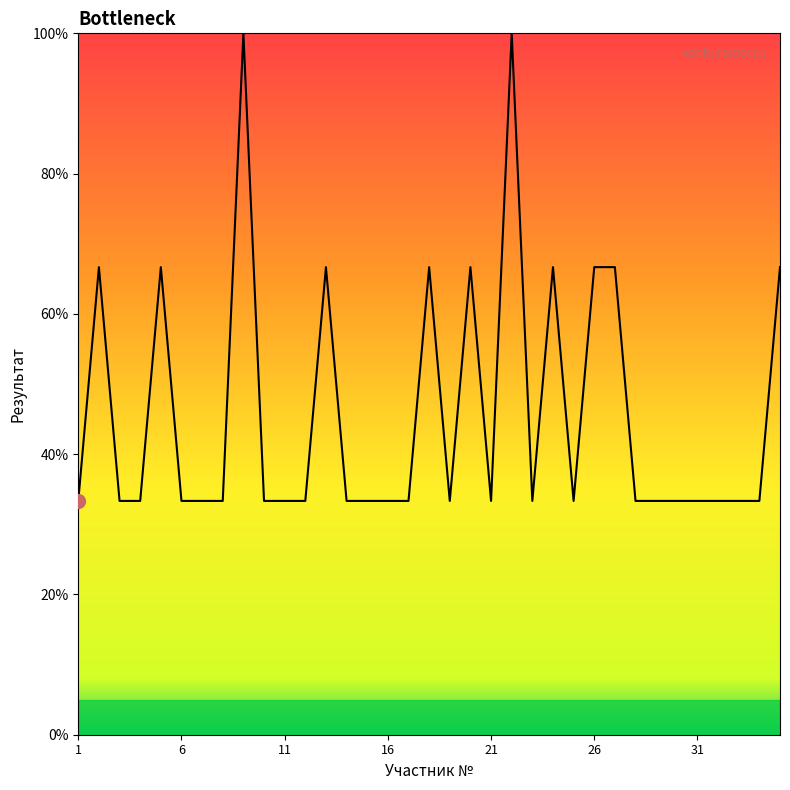

What is the difference between the maximum and minimum values?

66.7